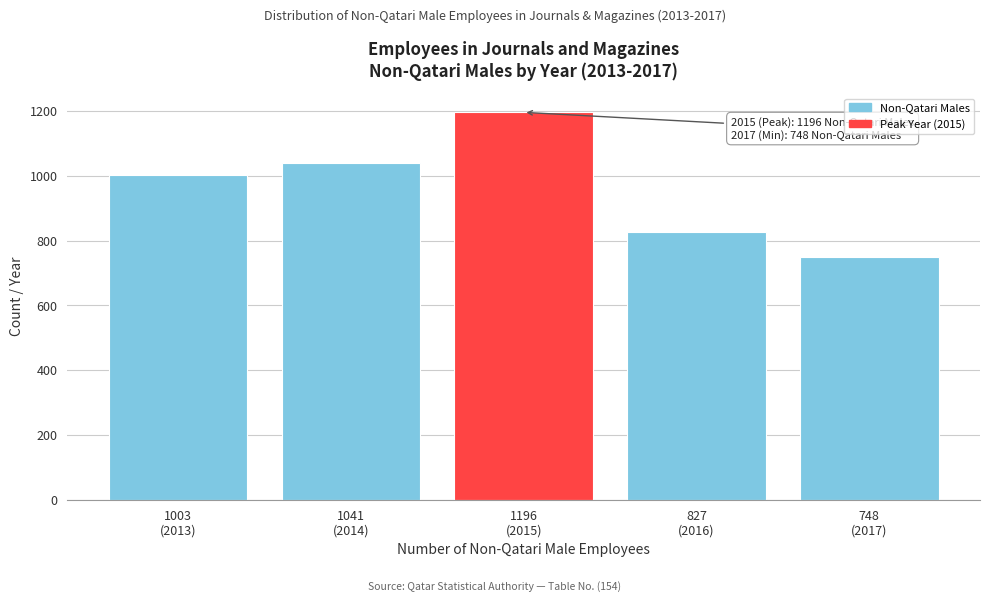

Reading left to right, list all the values displayed in this chart.

1003	1041	1196	827	748